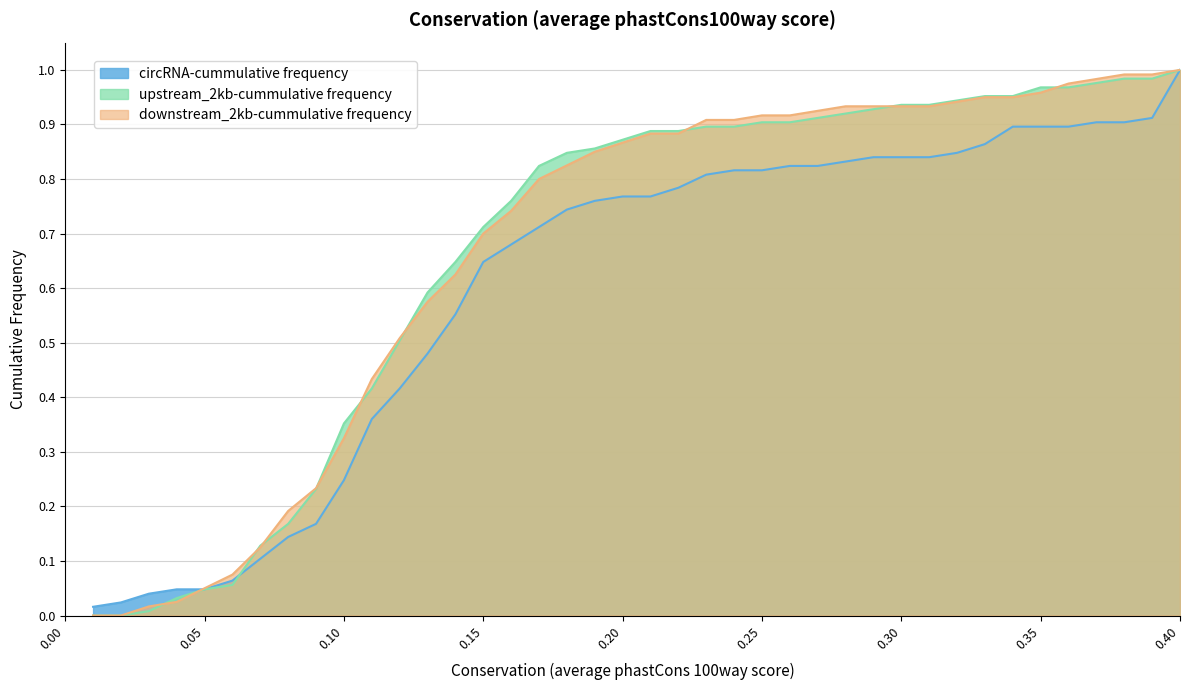

Which series ends up on top after the final intersection of circRNA-cummulative frequency and upstream_2kb-cummulative frequency?

upstream_2kb-cummulative frequency